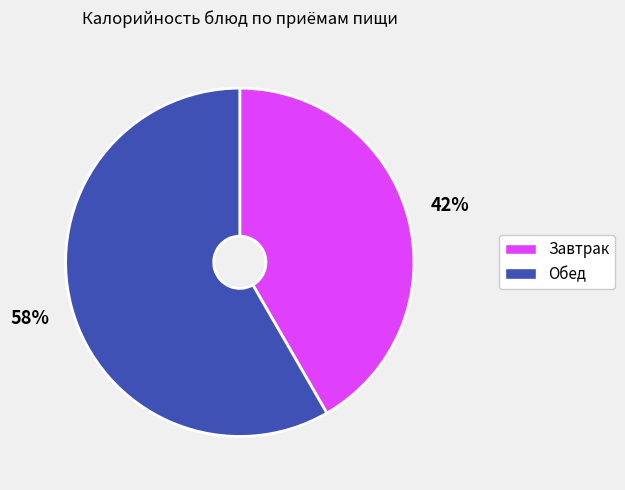

What percentage is the Обед slice, to the nearest percent?

58%